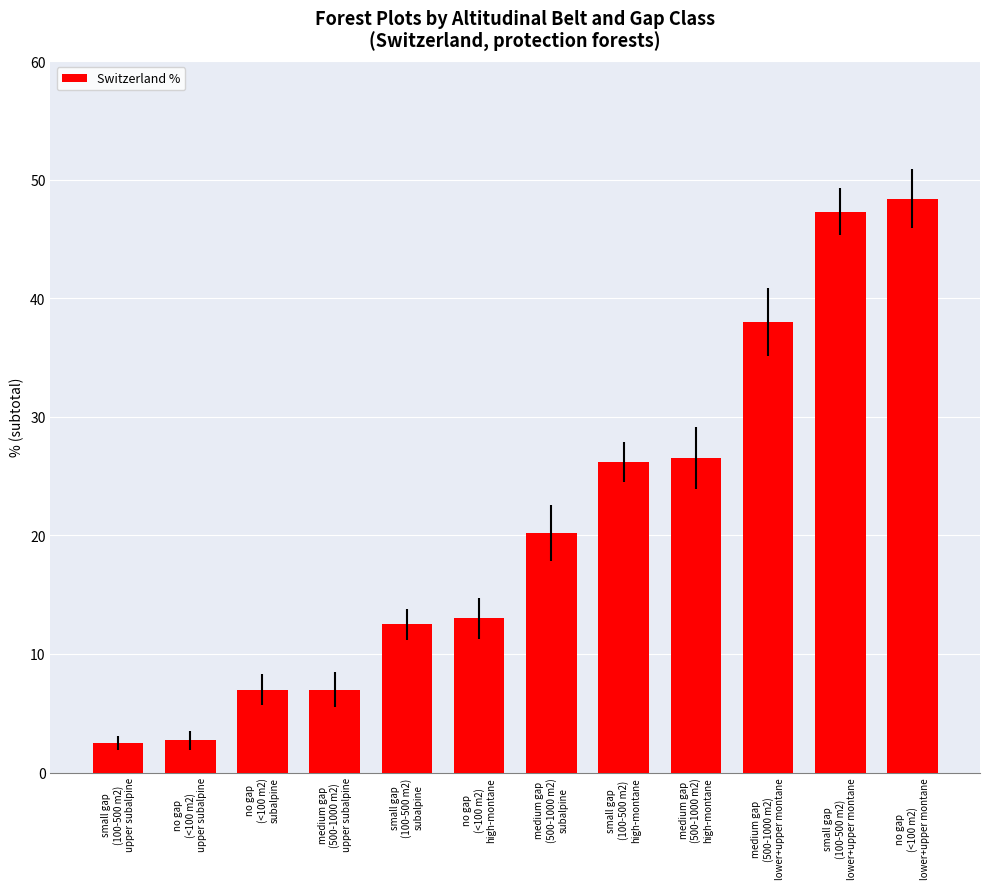

What is the label of the 7th bar from the right?

no gap
(<100 m2)
high-montane